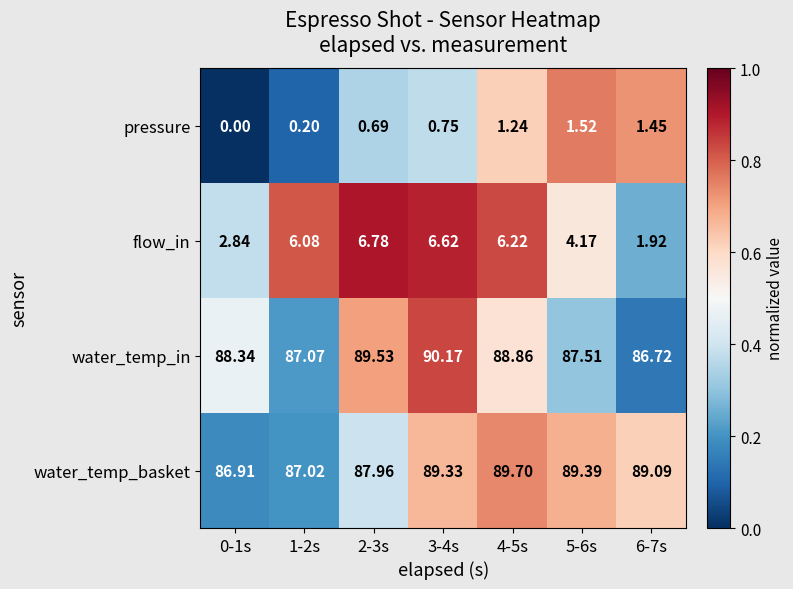

At 6-7s, list the series in order from smallest to largest.

pressure, flow_in, water_temp_in, water_temp_basket